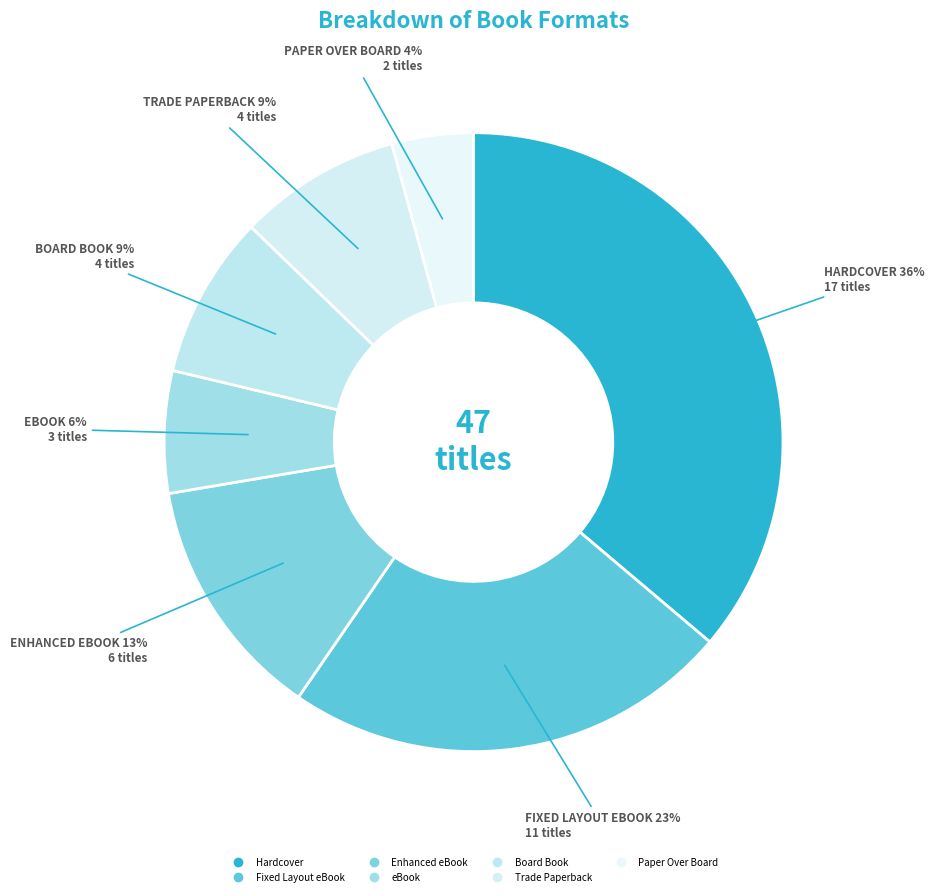

How many slices are in this pie chart?

7